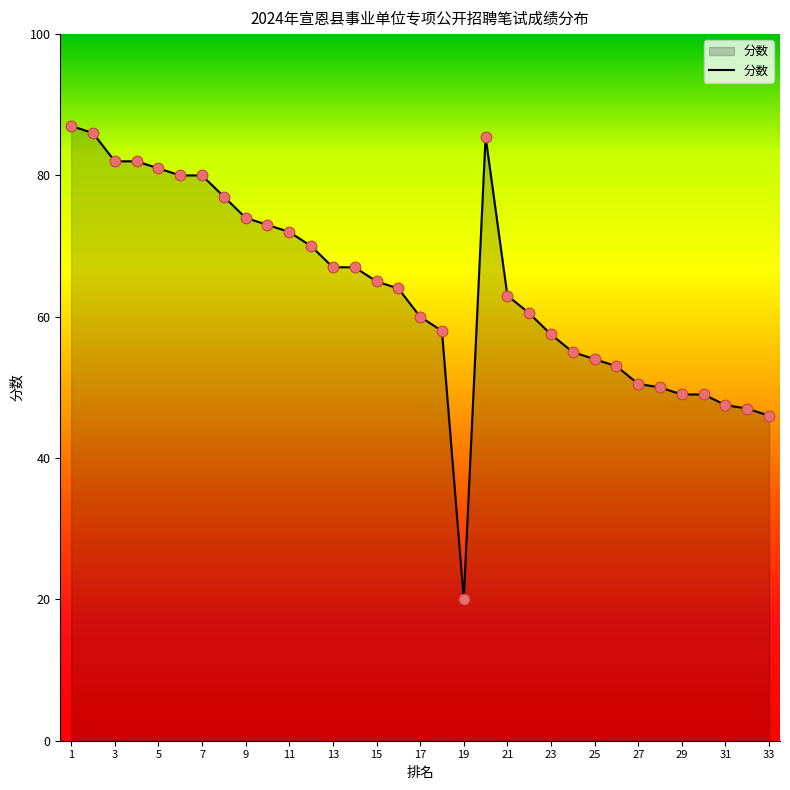

What is the minimum value shown in the chart?

20.0